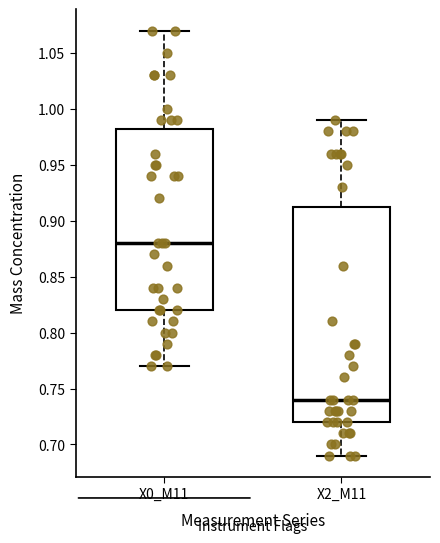

Comparing the boxes themselves (not the whiskers), which one is the tallest?

X2_M11